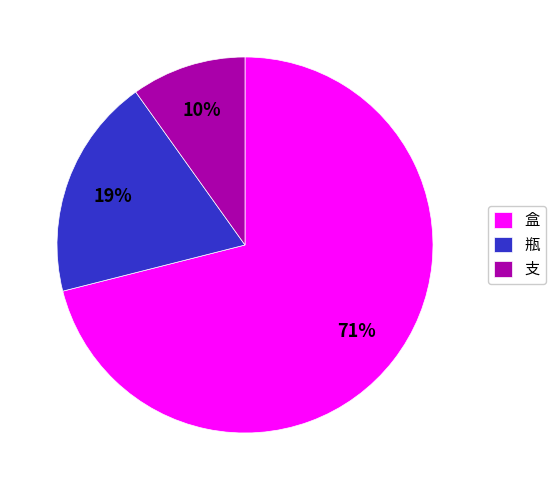

To the nearest percent, what portion does 支 represent?

10%